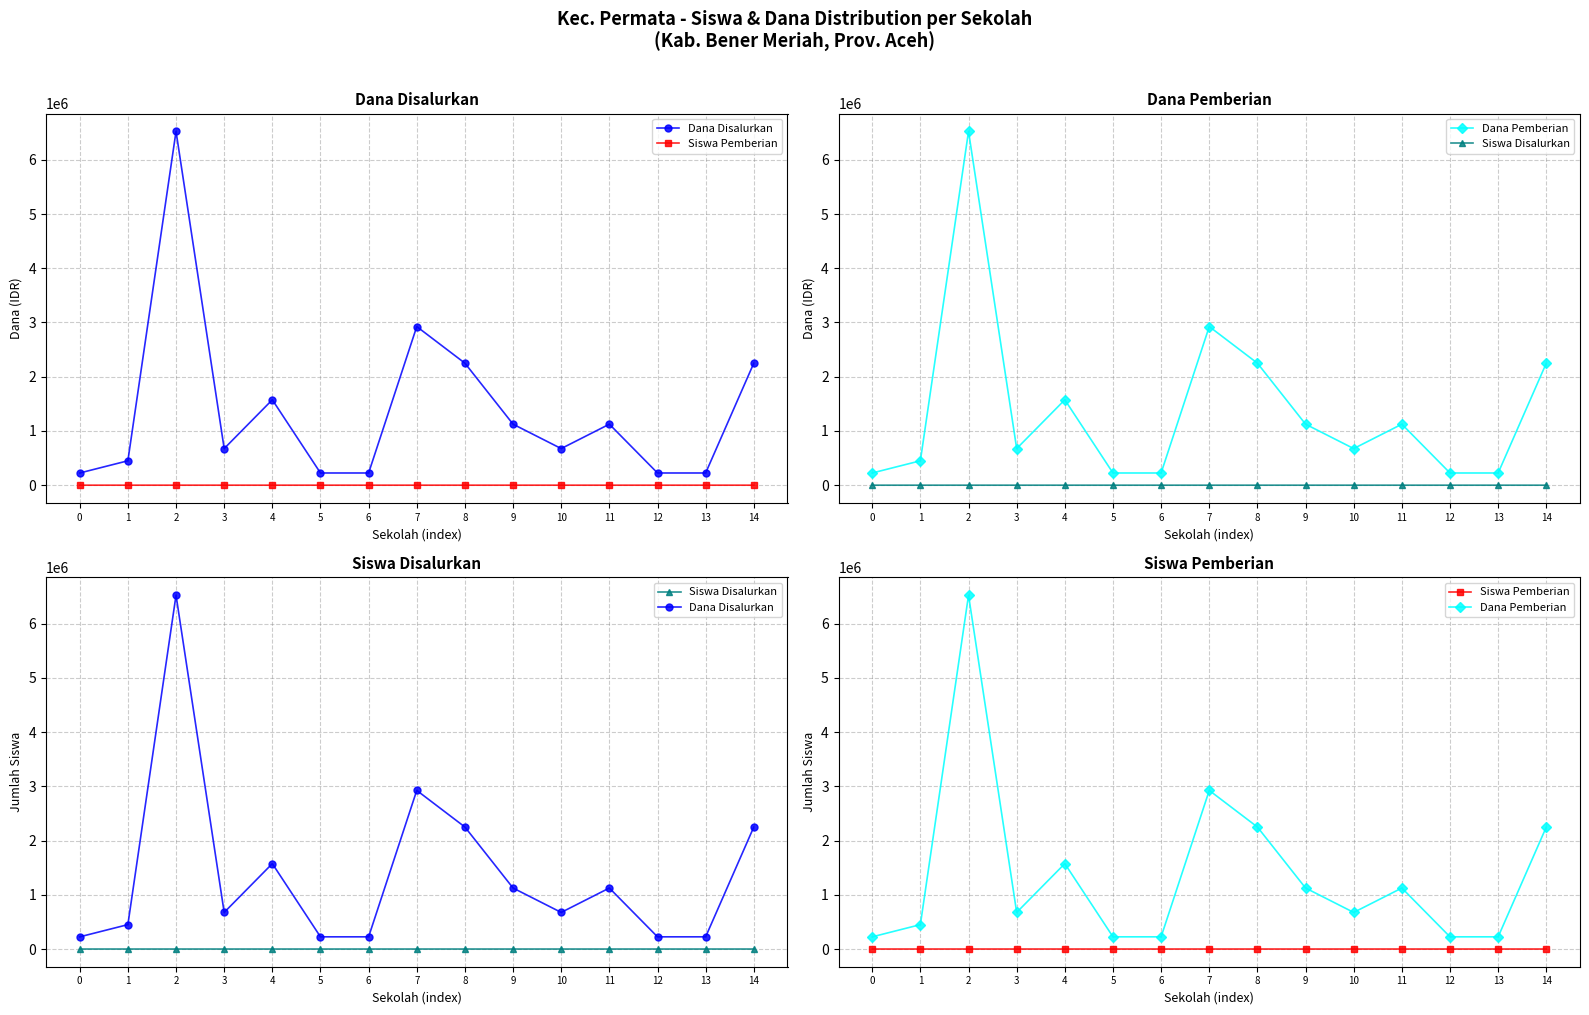

What is the difference between the maximum and minimum values in the Siswa Pemberian series?

28